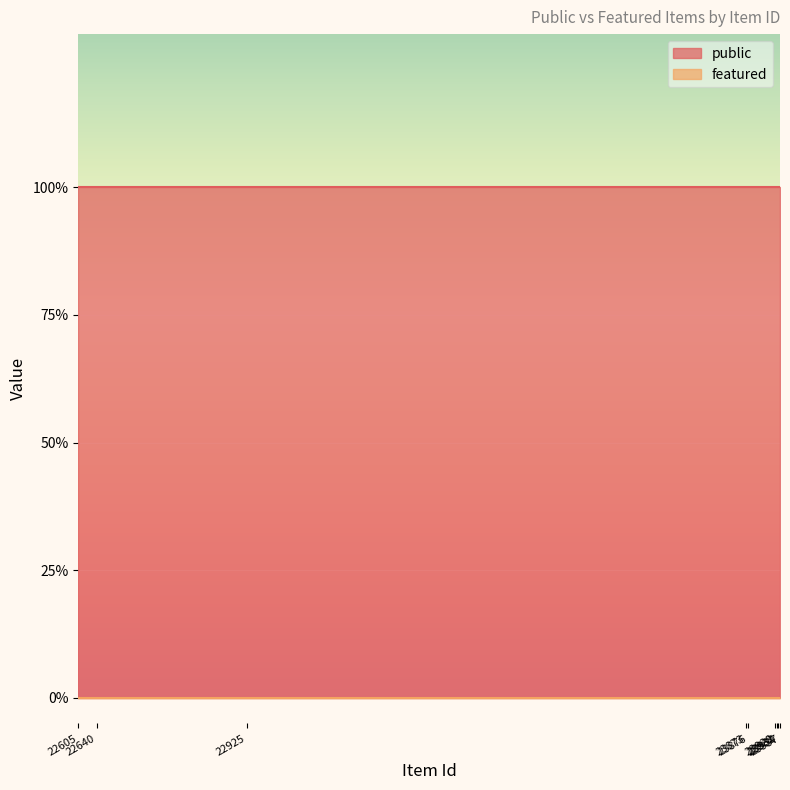

Is the value of featured at 23875 greater than the value of public at 23936?

No